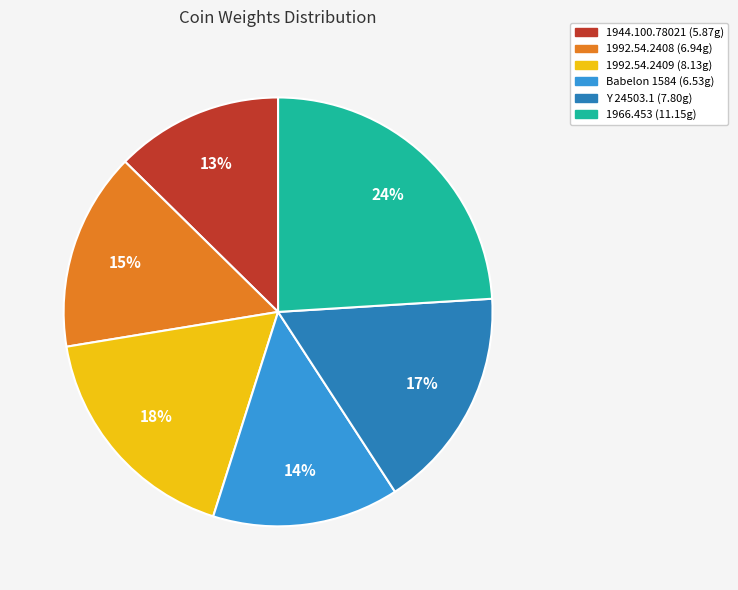

To the nearest percent, what is the difference between the 1992.54.2408 and Babelon 1584 slice percentages?

1%